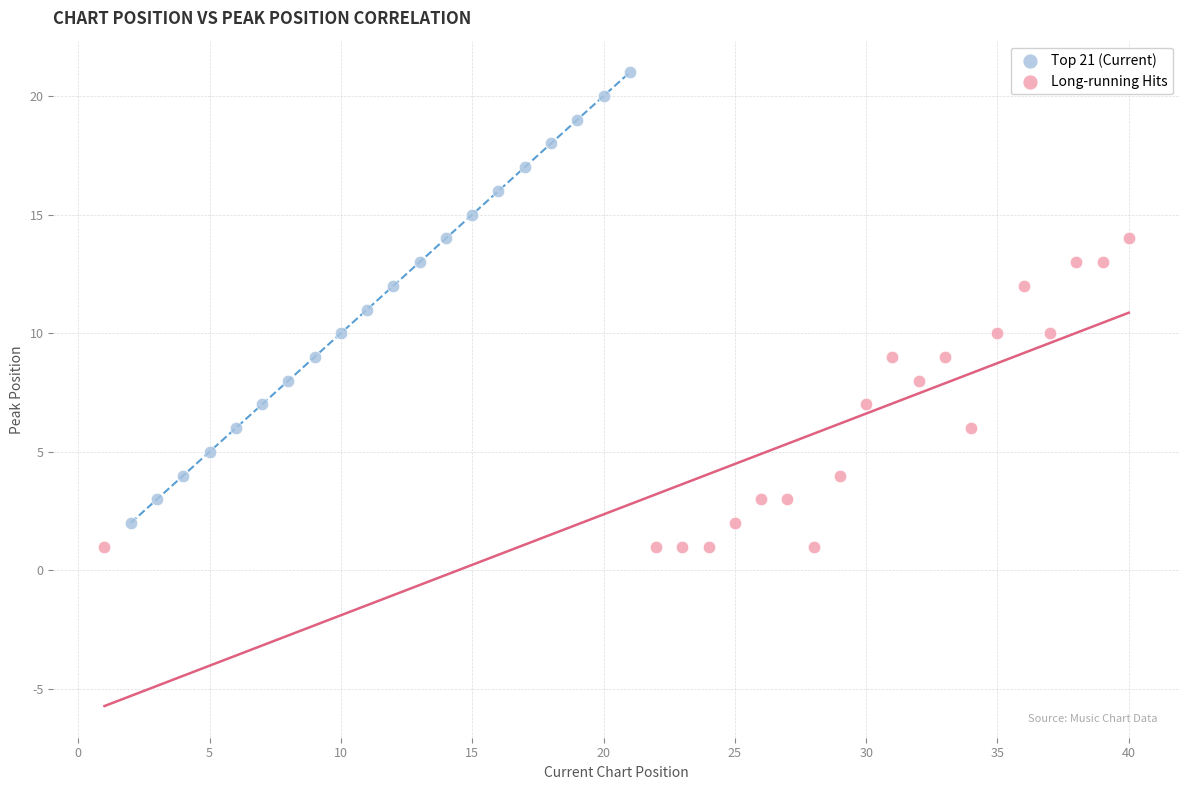

Which series has the largest Y range (max minus min)?

Top 21 (Current)